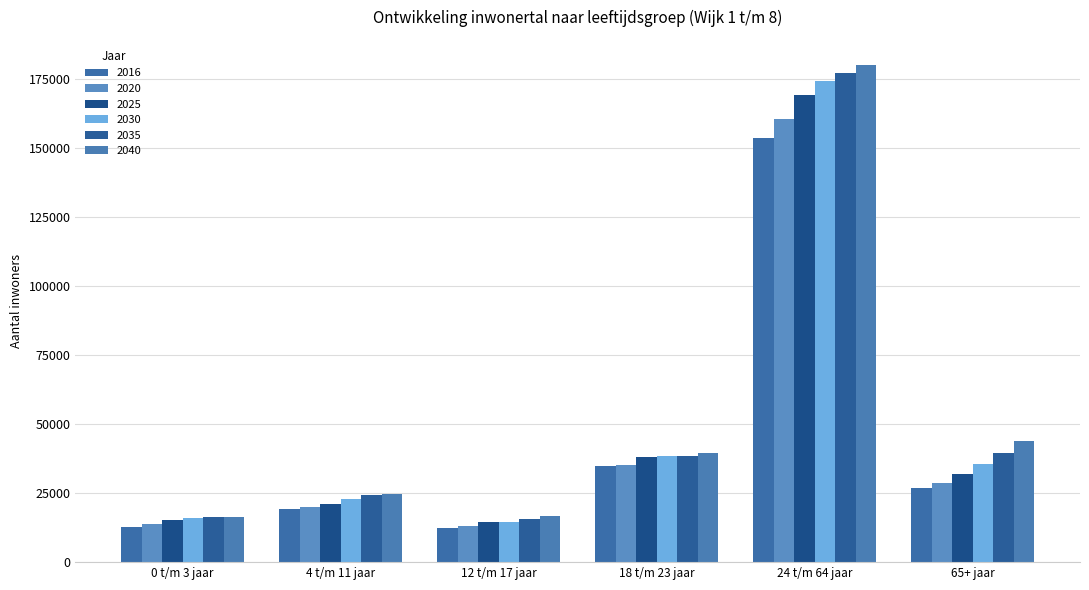

How many series are shown in this chart?

6